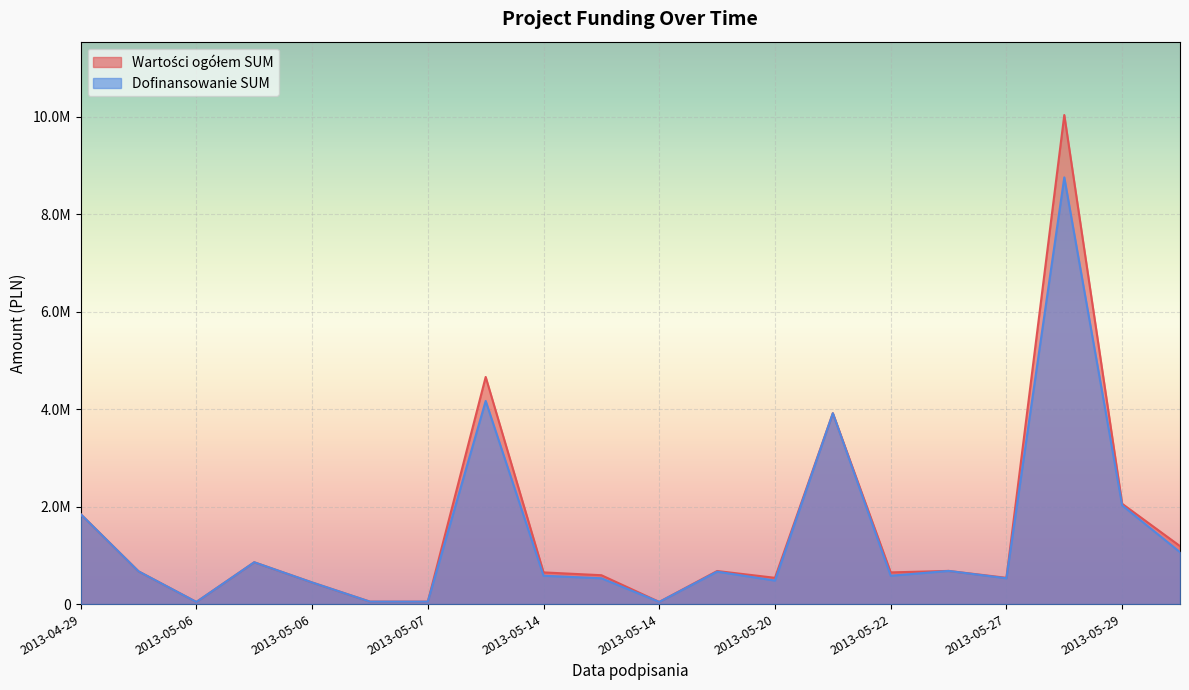

What is the label of the 7th point from the left?

2013-05-07